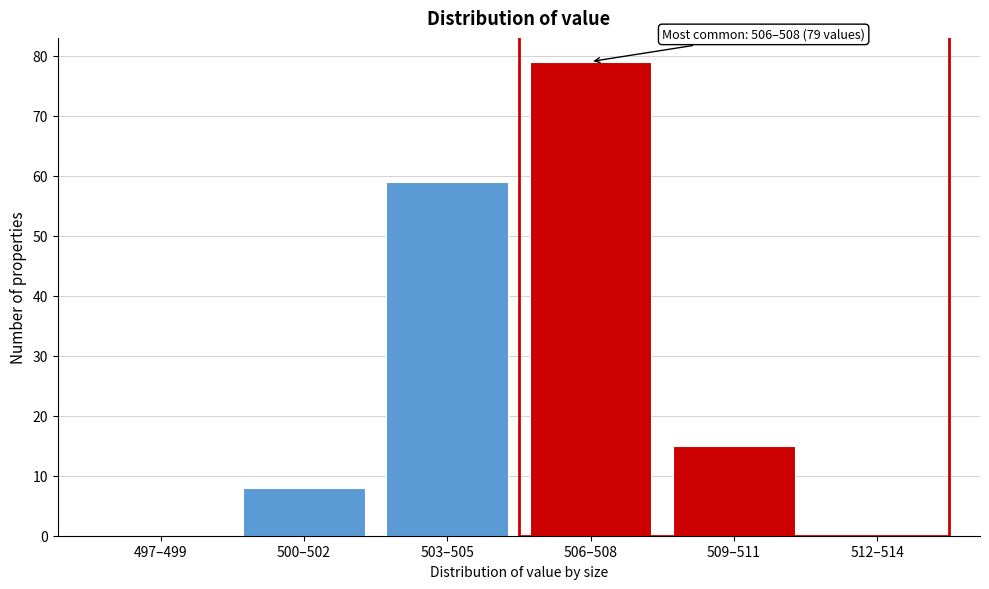

Reading right to left, what are all the values shown in this chart?

512–514=0	509–511=15	506–508=79	503–505=59	500–502=8	497–499=0